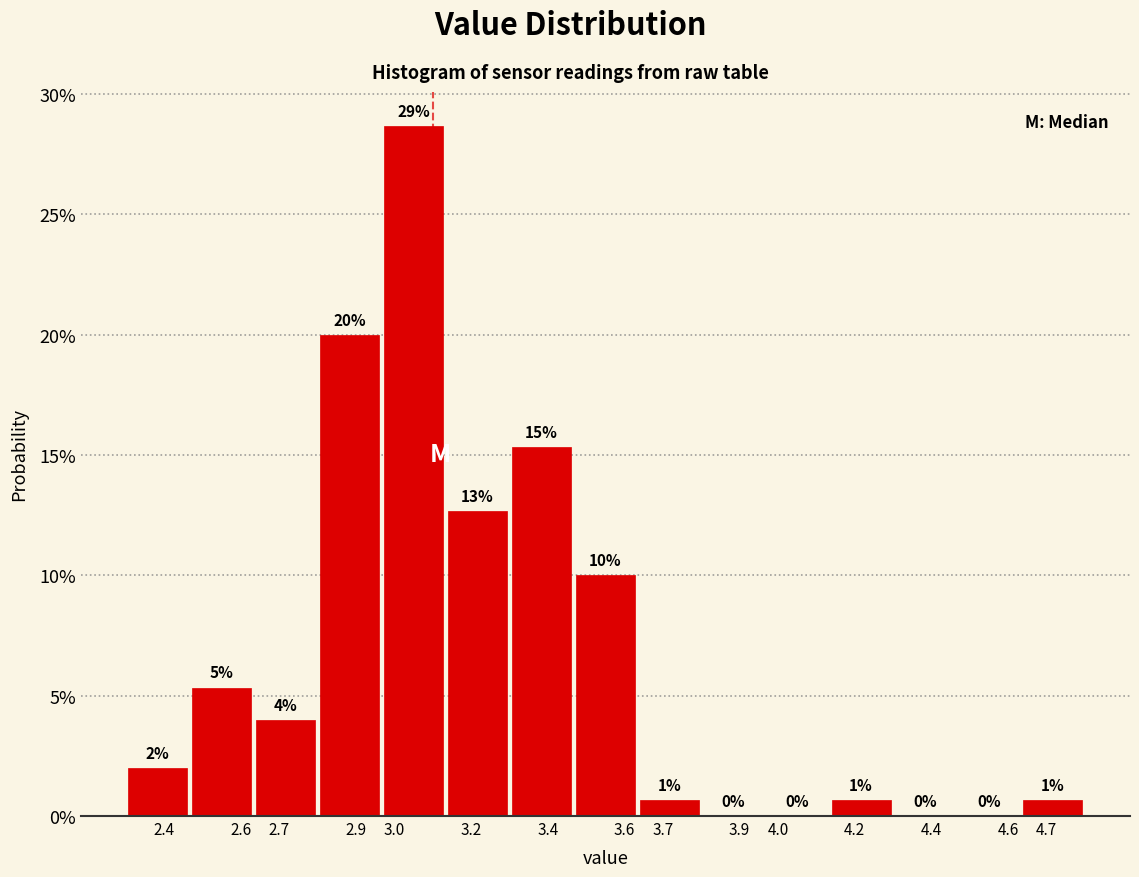

Over which range of the x-axis is the bar tallest?

2.97 to 3.13